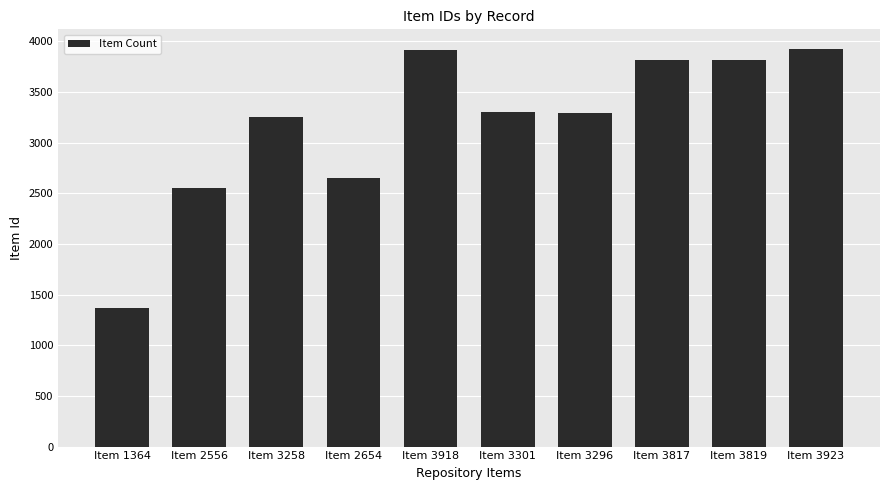

Count the number of data series in this chart.

1